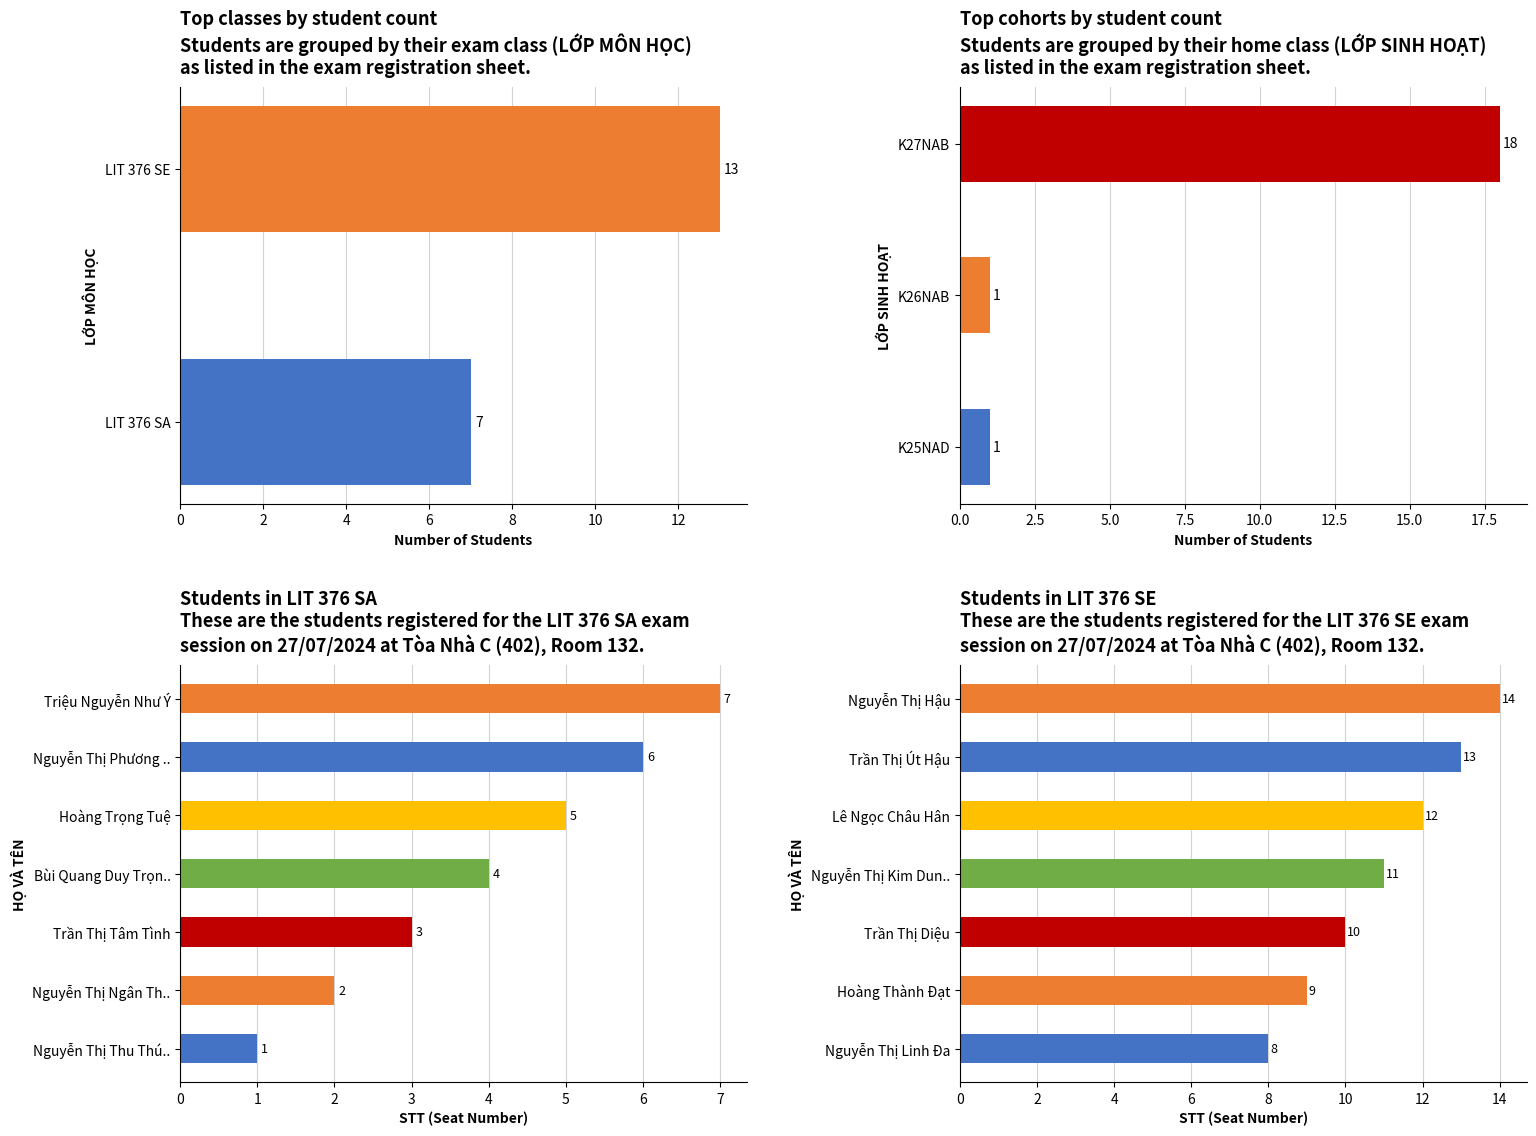

Which series has the largest total across all categories?

LIT 376 SE